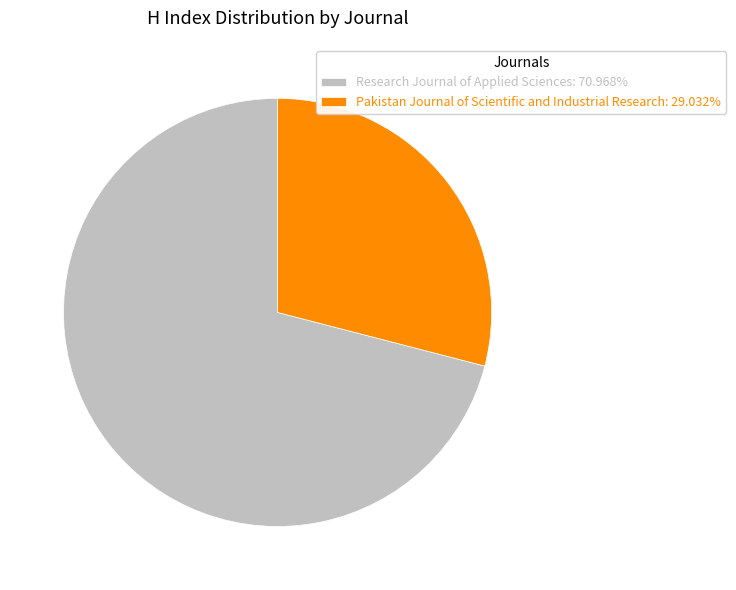

Does Pakistan Journal of Scientific and Industrial Research: 29.032% represent more than half of the total?

No